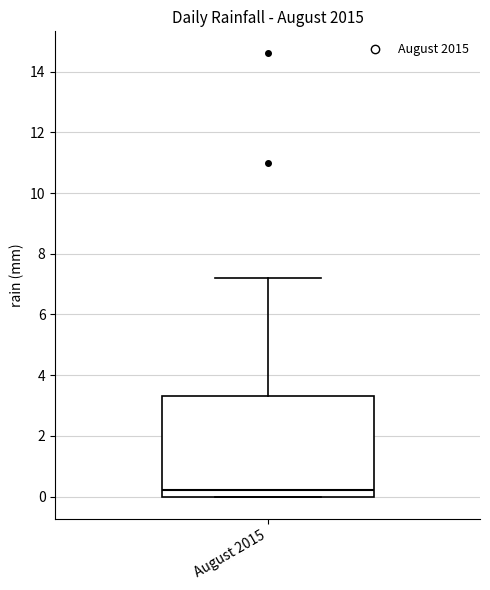

Transcribe this box plot: give where the median line is, the range the box spans, and where the two whiskers end, as read against the y-axis. The values are not printed on the chart, so give them approximately, as read against the axis.

median 0.2, box 0.0 to 3.4, whiskers 0.0 to 7.2